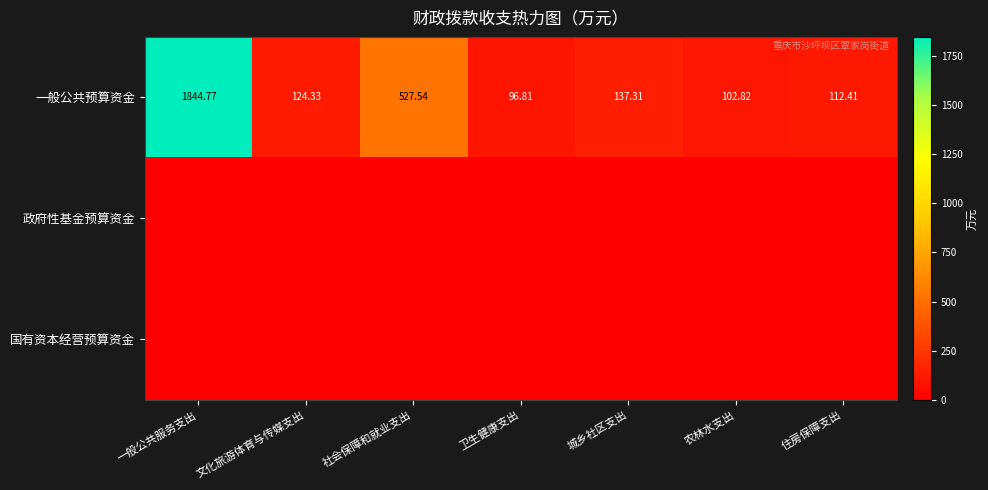

Where is 一般公共预算资金 nearest to the value 970?

社会保障和就业支出